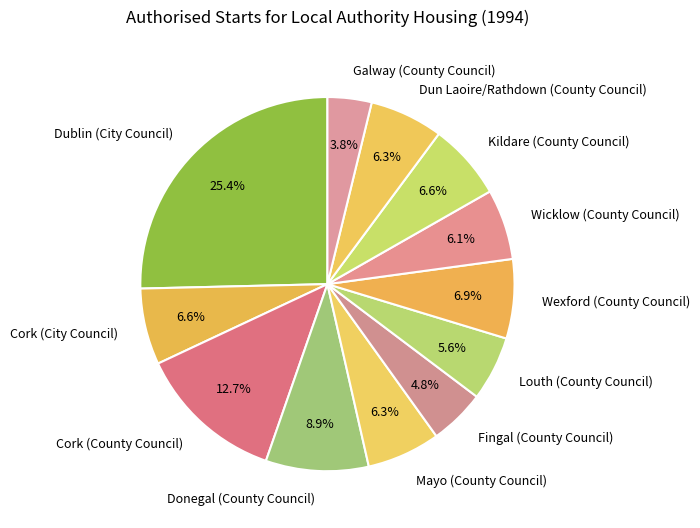

How many slices are in this pie chart?

12